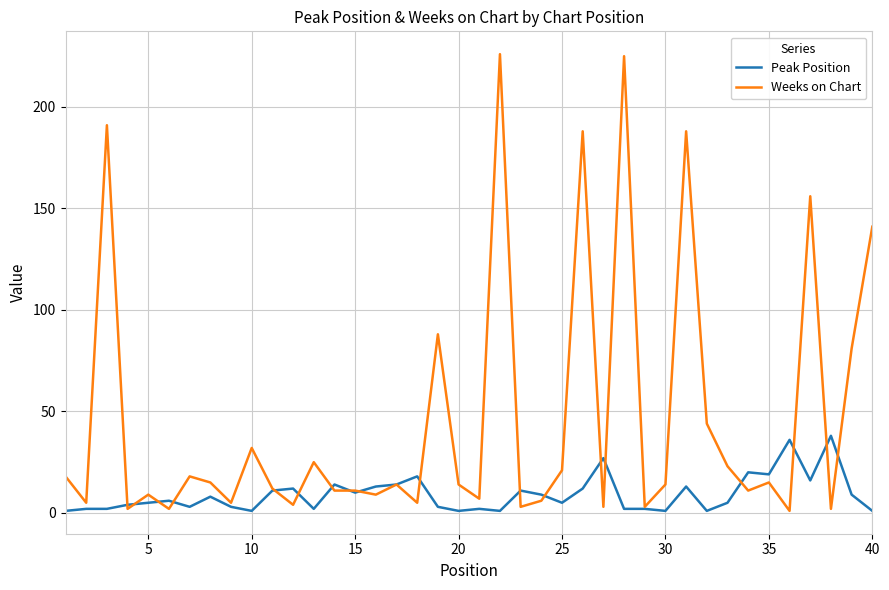

What is the maximum value shown in the chart?

226